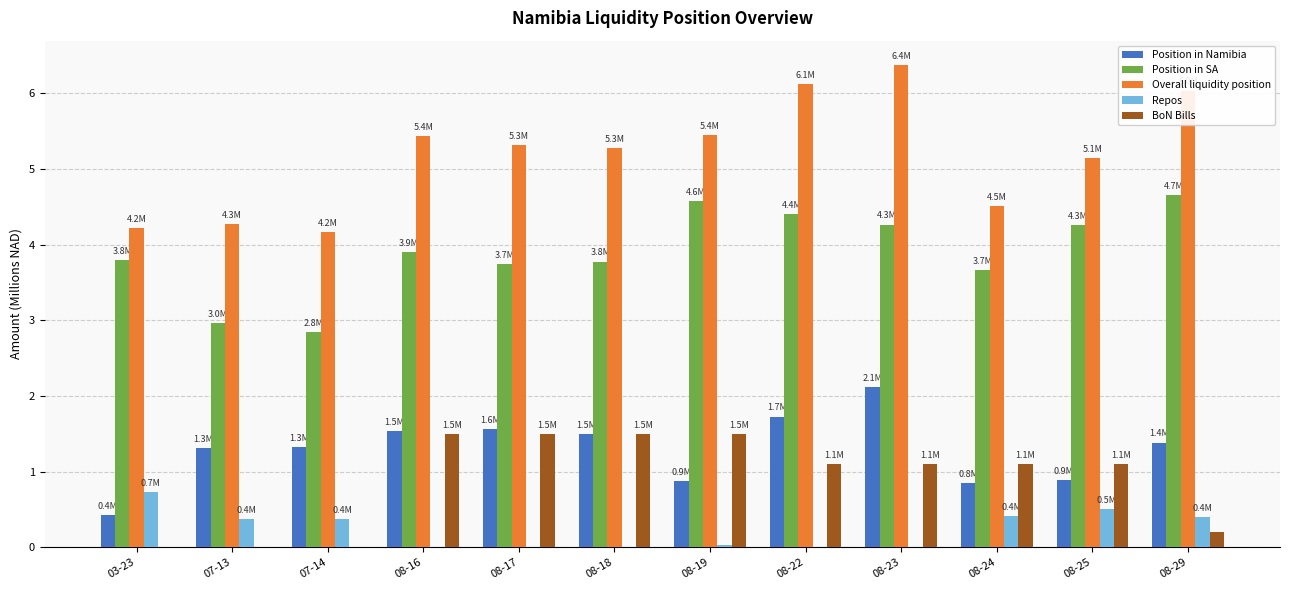

Is the value of Position in Namibia at 08-16 greater than the value of BoN Bills at 08-24?

Yes